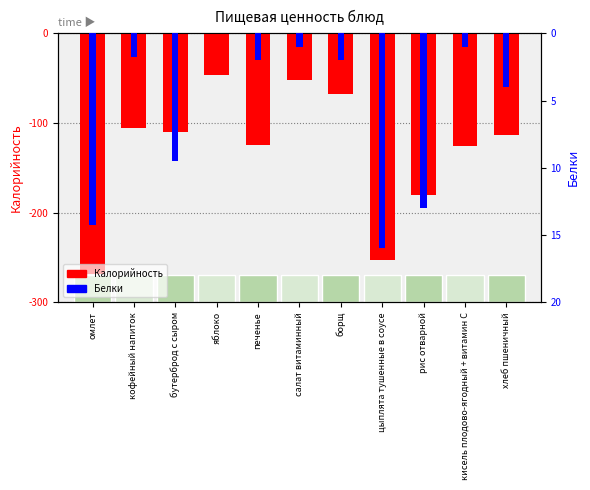

What is the maximum value for Калорийность?

-47.0